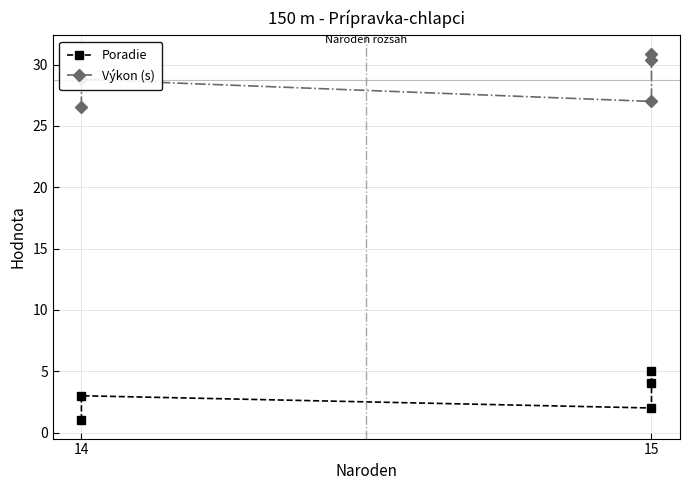

What is the minimum value for Poradie?

1.0